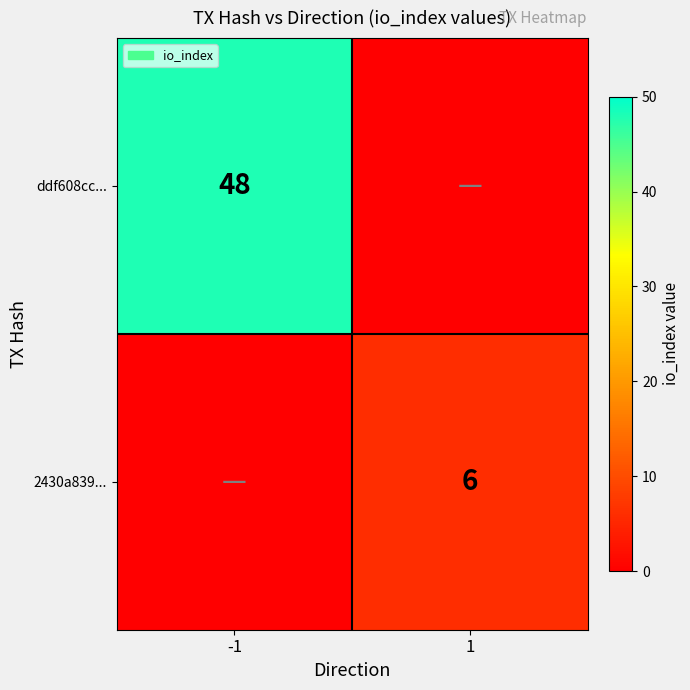

The 2430a839... series shows 1 at 1. True or false?

False